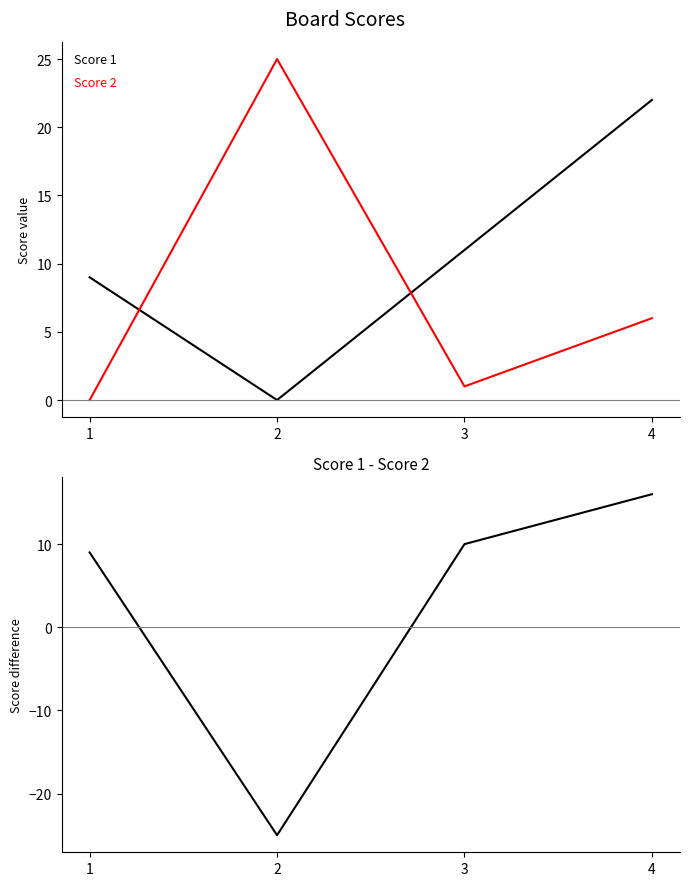

What is the lowest value of the Score 1 - Score 2 series?

-25